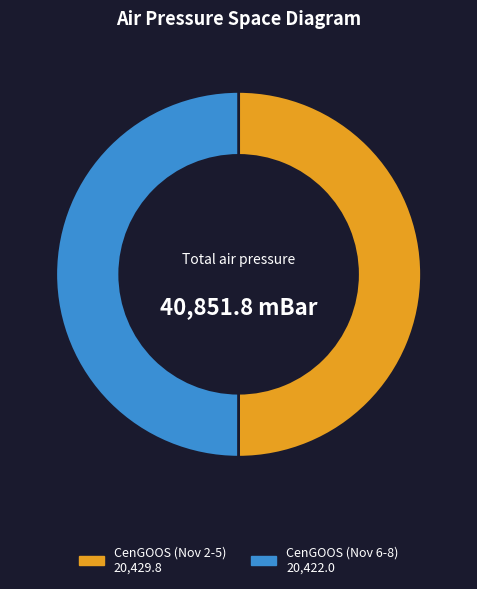

How many segments does this pie chart have?

2